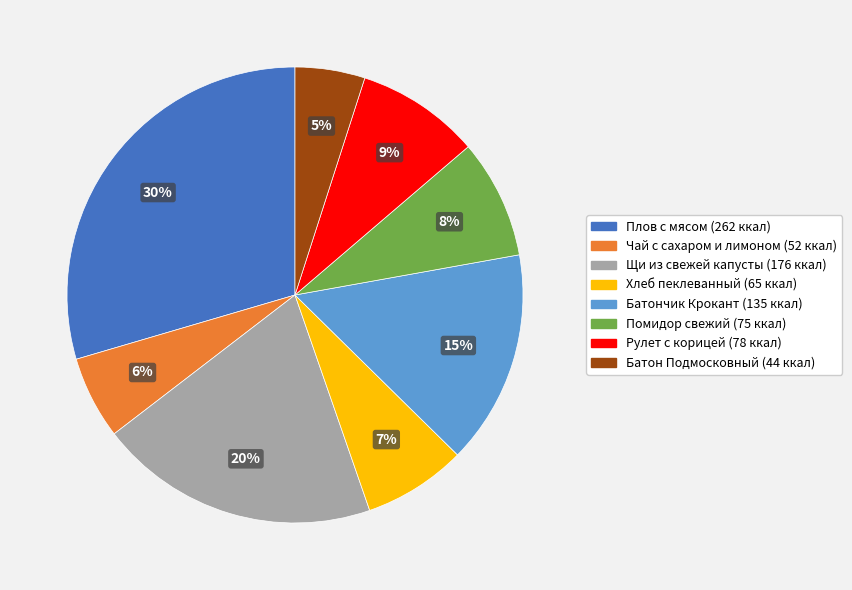

To the nearest percent, what is the combined percentage of Хлеб пеклеванный and Чай с сахаром и лимоном?

13%